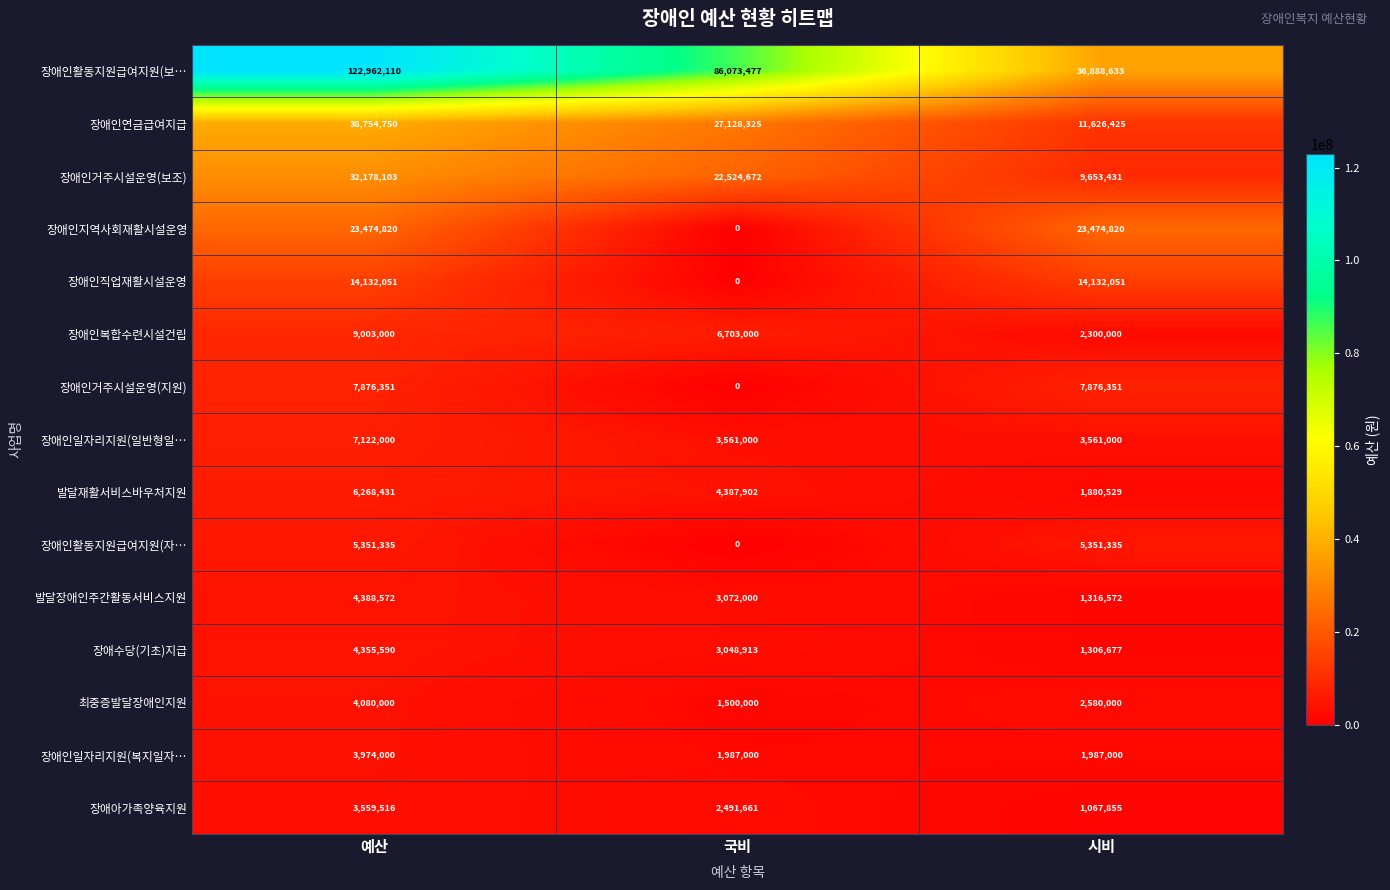

Is it true that 장애인활동지원급여지원(보… equals 36888633 at 시비?

True